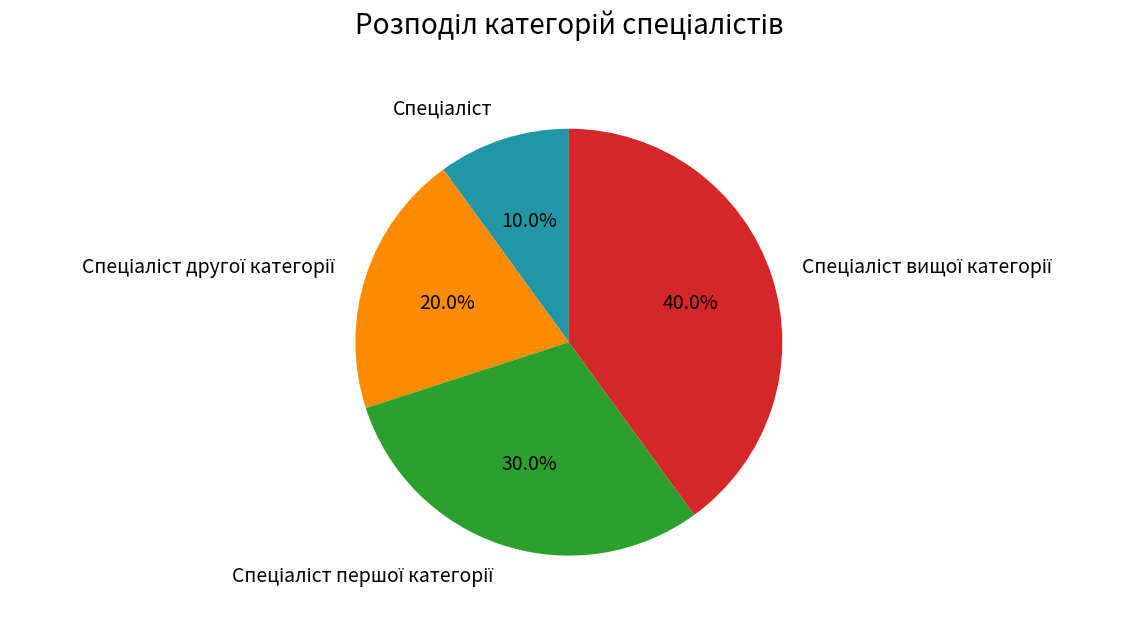

Does any single category account for the majority?

No